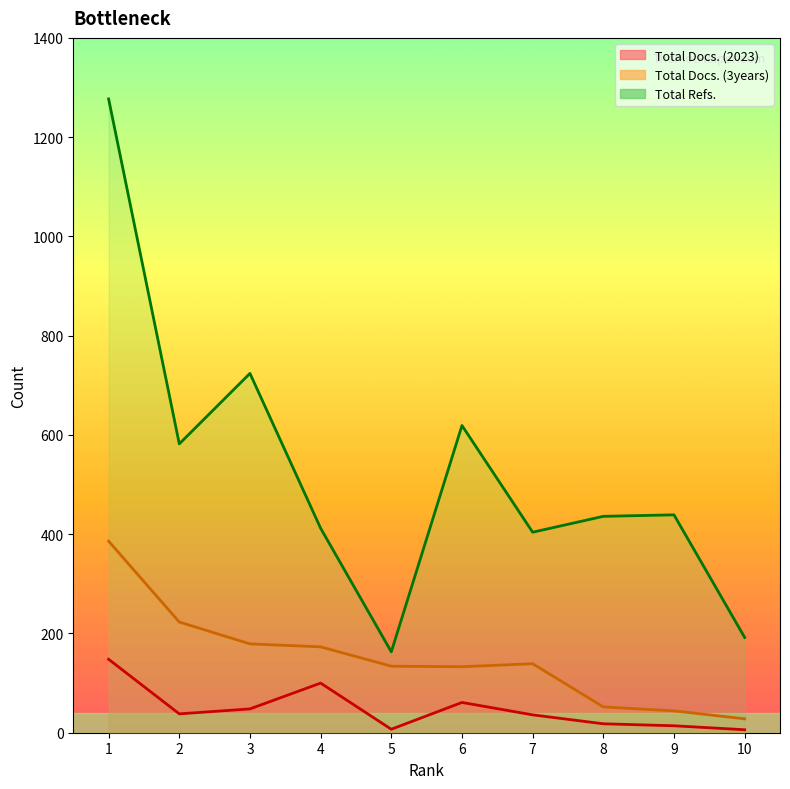

List the series in order of their overall mean, lowest first.

Total Docs. (2023), Total Docs. (3years), Total Refs.